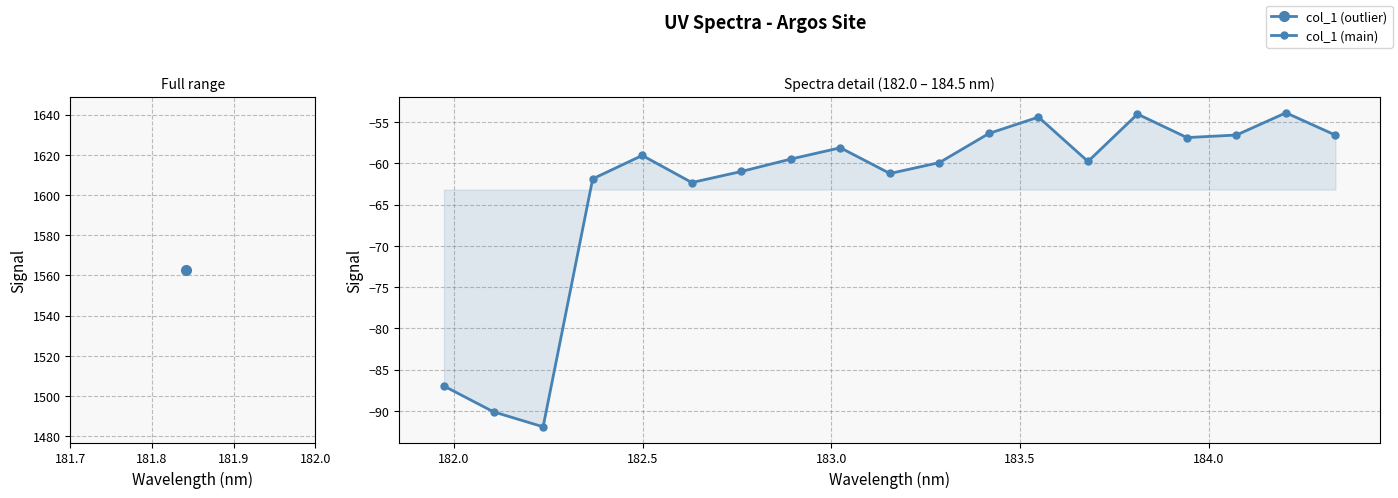

What is the value of the 17th point from the left?

-56.5